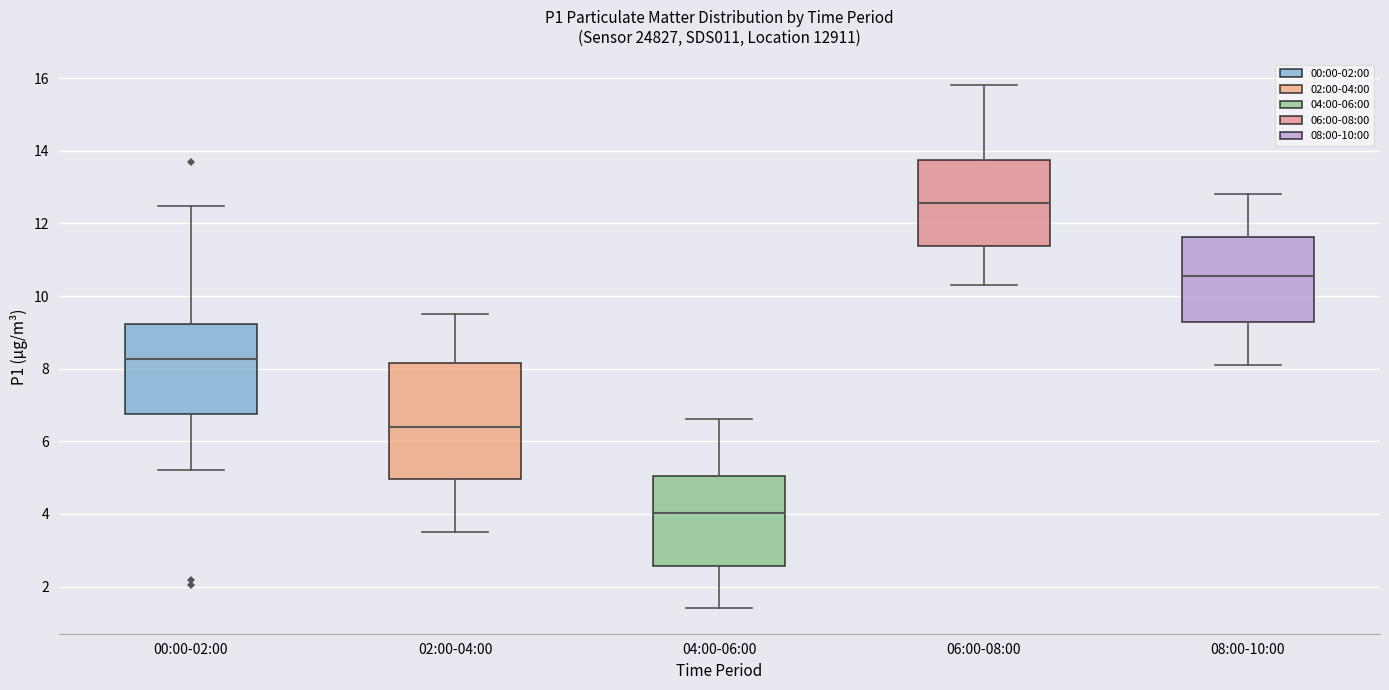

Reading left to right, transcribe this box plot: for each box, give where its median line is, the range the box spans, and where its two whiskers end, as read against the y-axis. The values are not printed on the chart, so give them approximately, as read against the axis.

00:00-02:00: median 8.2, box 6.8 to 9.2, whiskers 5.2 to 12.4
02:00-04:00: median 6.4, box 5.0 to 8.2, whiskers 3.6 to 9.6
04:00-06:00: median 4.0, box 2.6 to 5.0, whiskers 1.4 to 6.6
06:00-08:00: median 12.6, box 11.4 to 13.8, whiskers 10.4 to 15.8
08:00-10:00: median 10.6, box 9.2 to 11.6, whiskers 8.2 to 12.8